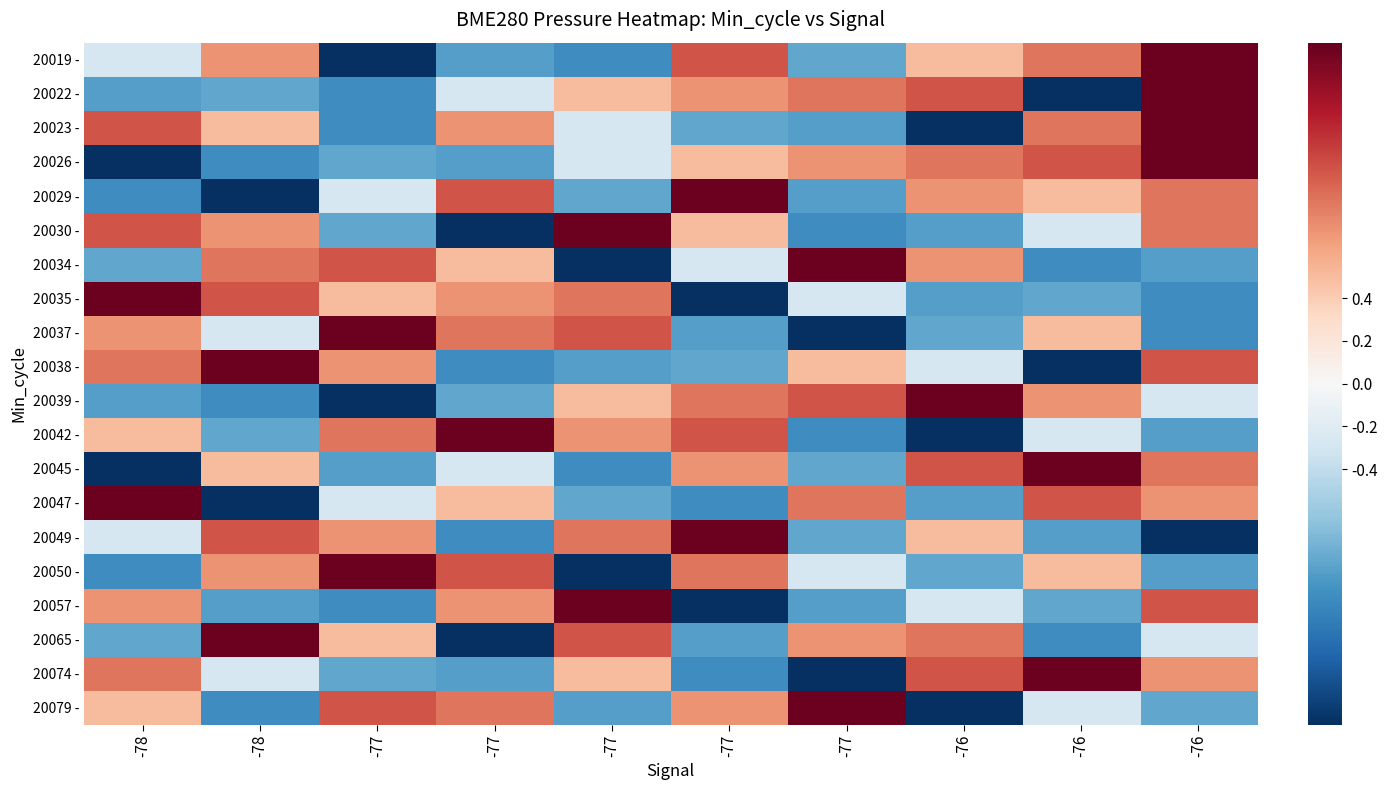

What is the smallest value displayed?

-1.6